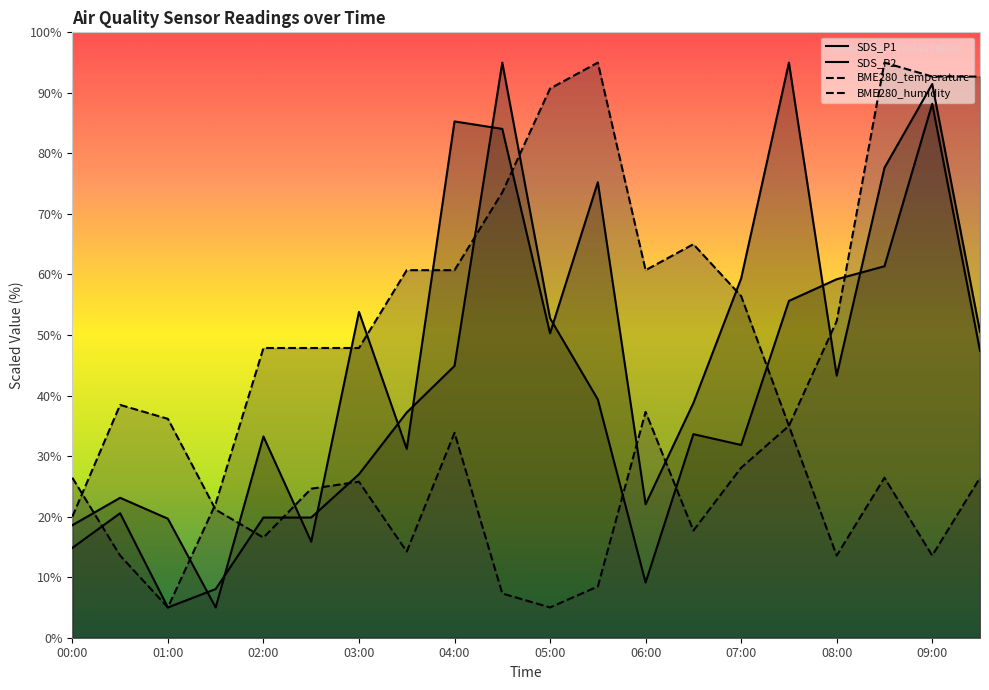

What is the maximum value shown in the chart?

95.0